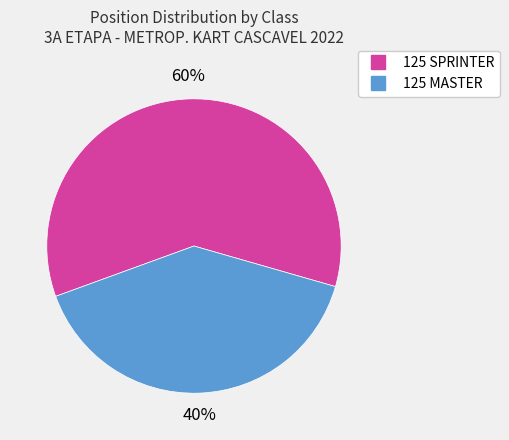

Count the number of slices in the pie.

2